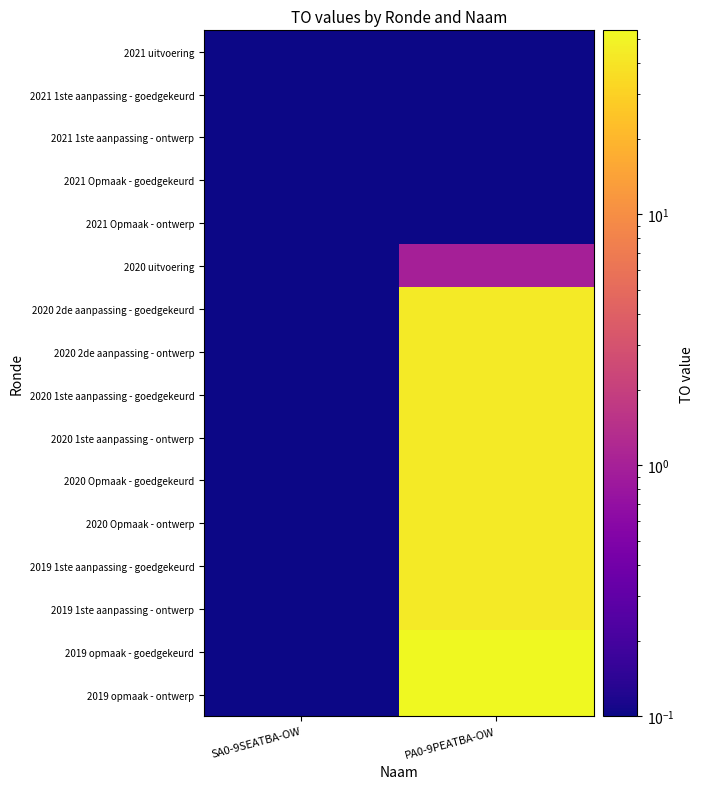

Which has a higher value, PA0-9PEATBA-OW or SA0-9SEATBA-OW?

PA0-9PEATBA-OW